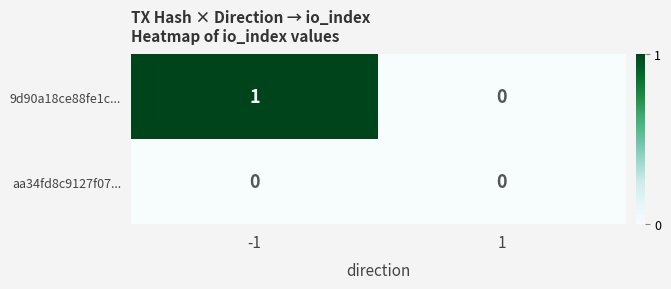

Which series has the largest range (max minus min)?

9d90a18ce88fe1c...